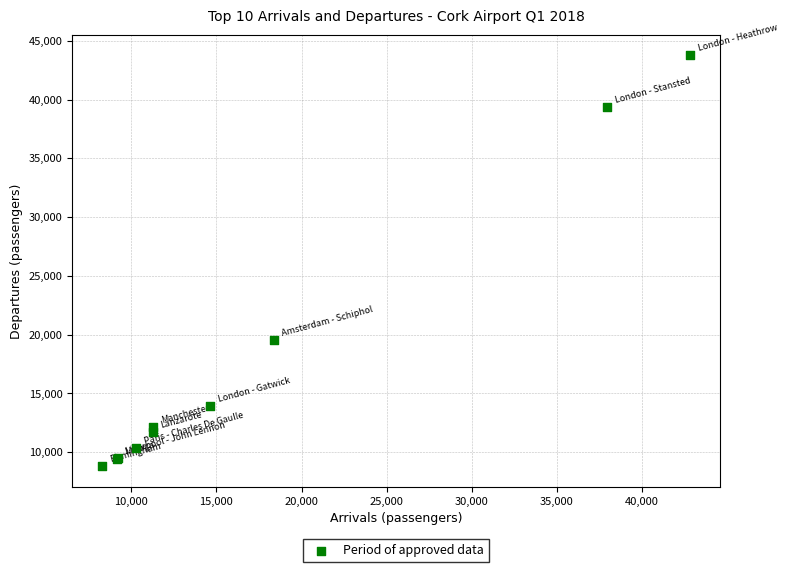

What Y value in the scatter plot is closest to 26280?

19565